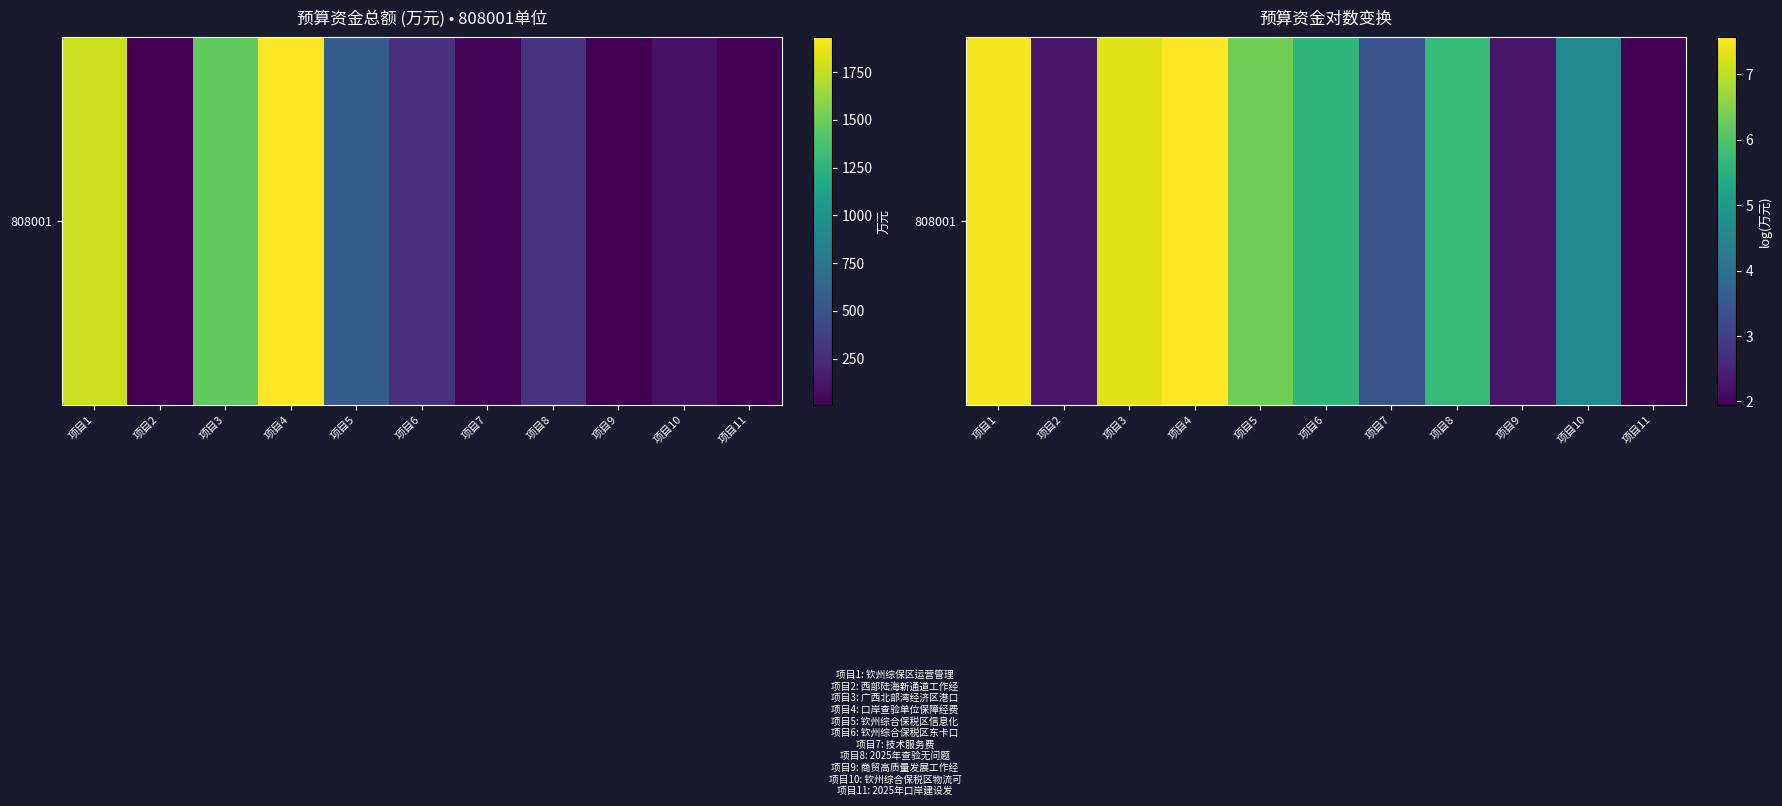

List the labels in order of value, smallest first.

项目11, 项目2, 项目9, 项目7, 项目10, 项目6, 项目8, 项目5, 项目3, 项目1, 项目4